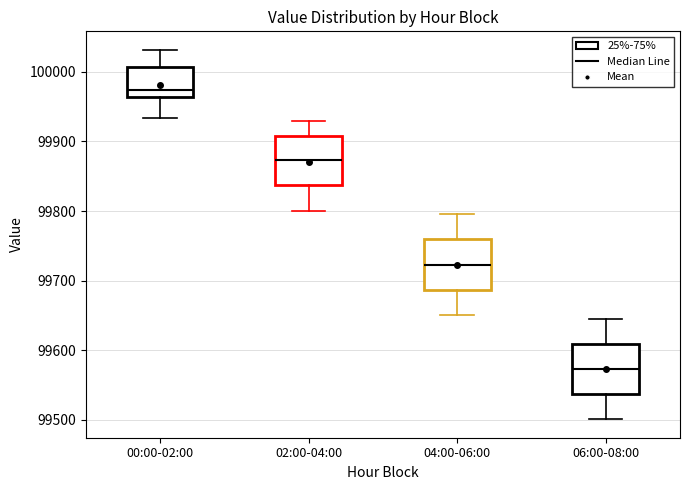

Reading left to right, transcribe this box plot: for each box, give where its median line is, the range the box spans, and where its two whiskers end, as read against the y-axis. The values are not printed on the chart, so give them approximately, as read against the axis.

00:00-02:00: median 99970, box 99960 to 100010, whiskers 99930 to 100030
02:00-04:00: median 99870, box 99840 to 99910, whiskers 99800 to 99930
04:00-06:00: median 99720, box 99690 to 99760, whiskers 99650 to 99800
06:00-08:00: median 99570, box 99540 to 99610, whiskers 99500 to 99650